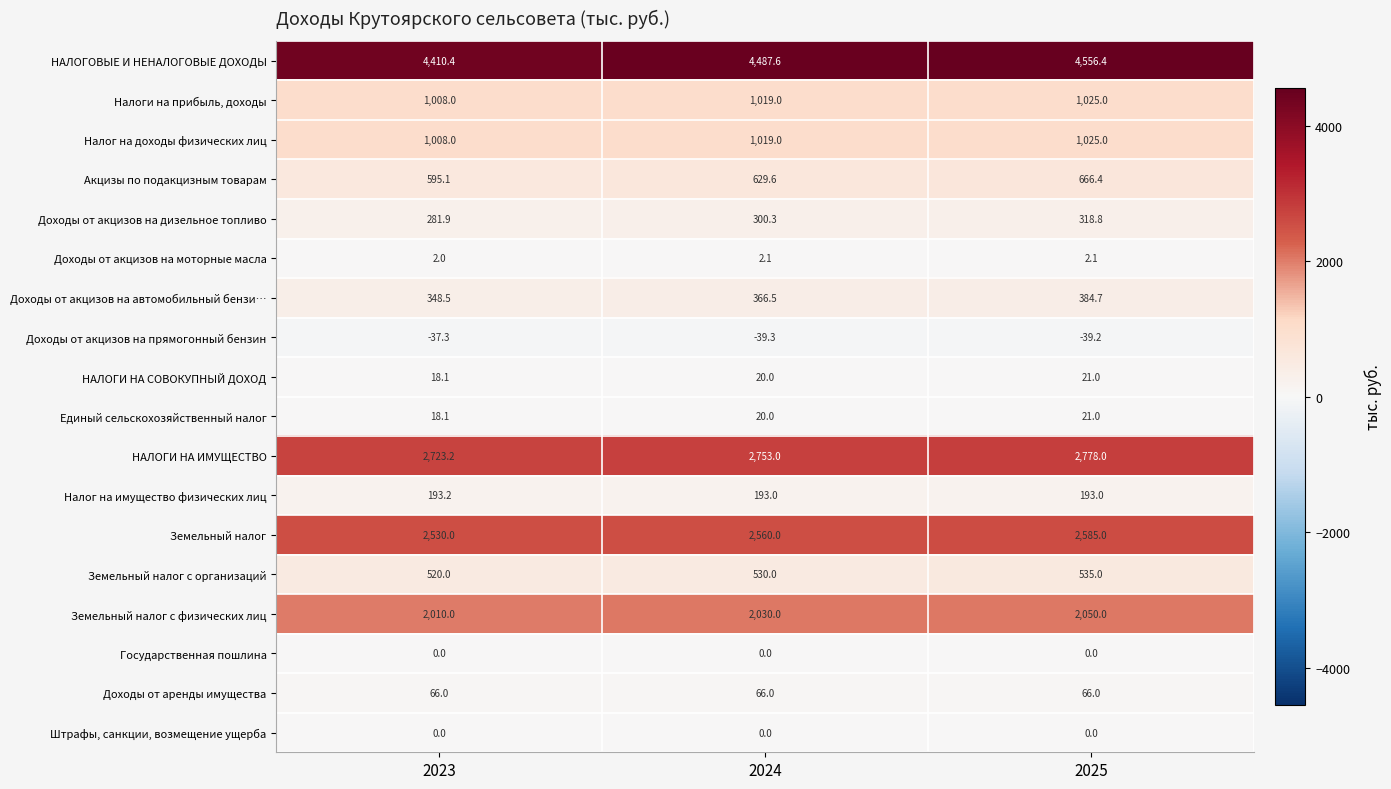

What is the lowest value of the Налог на имущество физических лиц series?

193.0